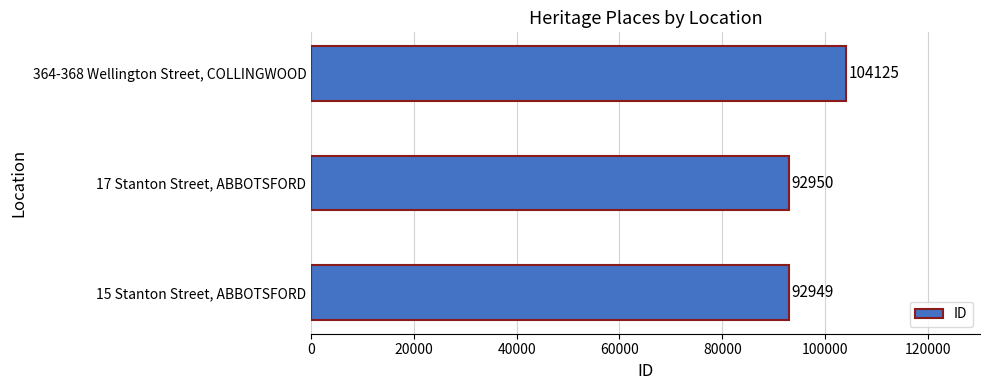

Which has a higher value, 364-368 Wellington Street, COLLINGWOOD or 15 Stanton Street, ABBOTSFORD?

364-368 Wellington Street, COLLINGWOOD